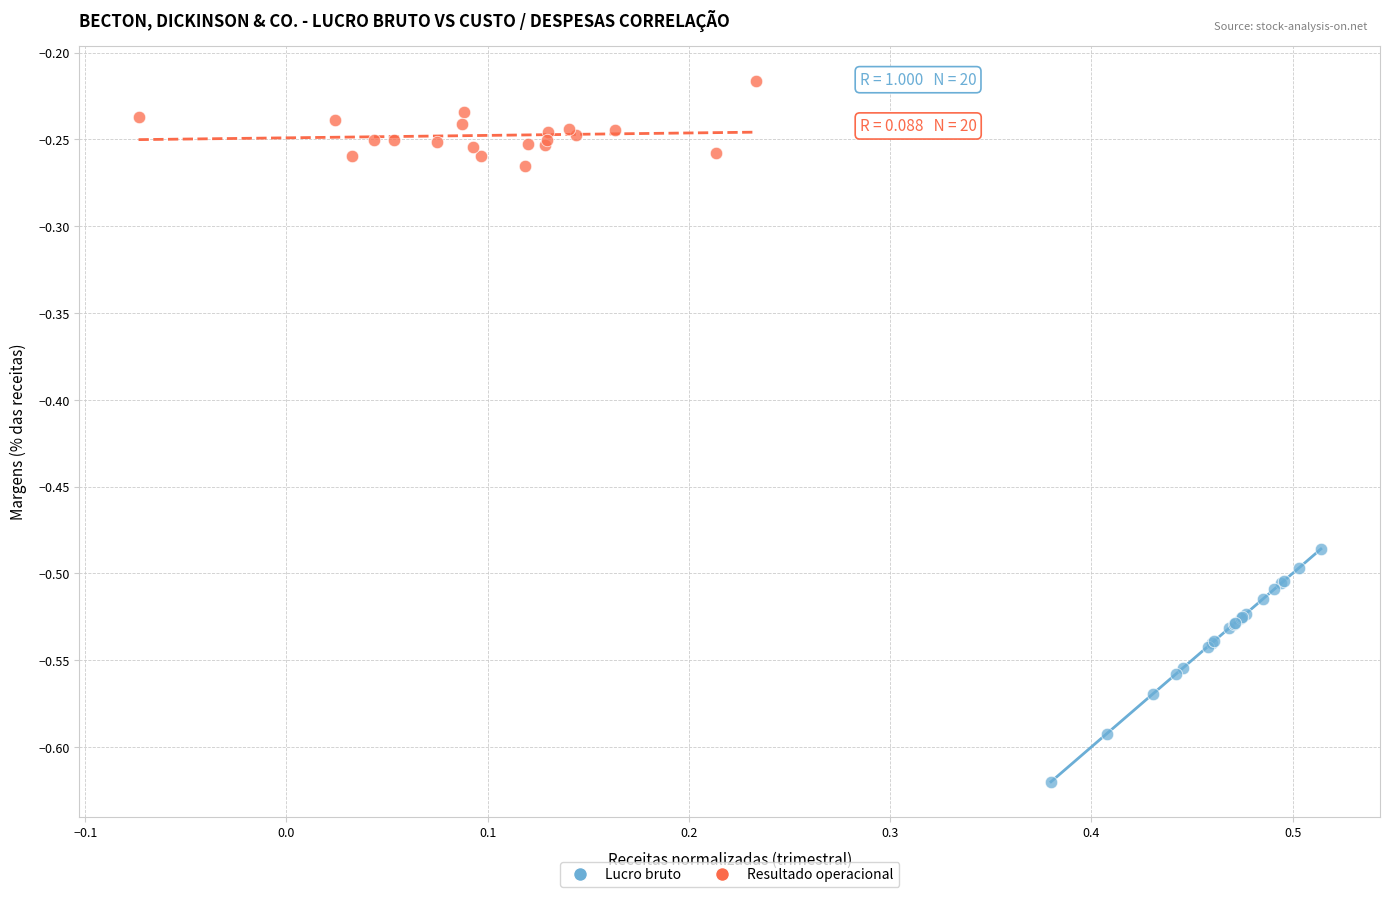

Which series reaches the maximum Y coordinate?

Resultado operacional